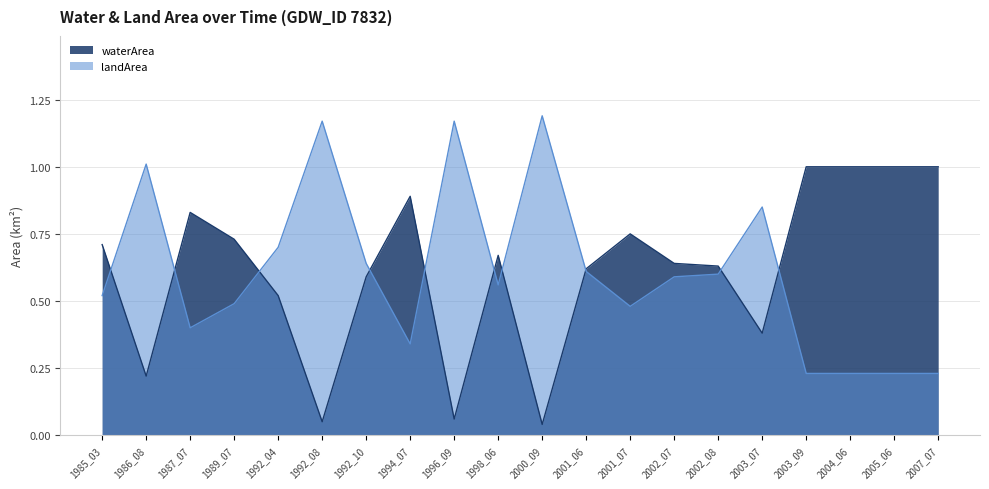

Does the chart display data point markers on the line(s)?

No